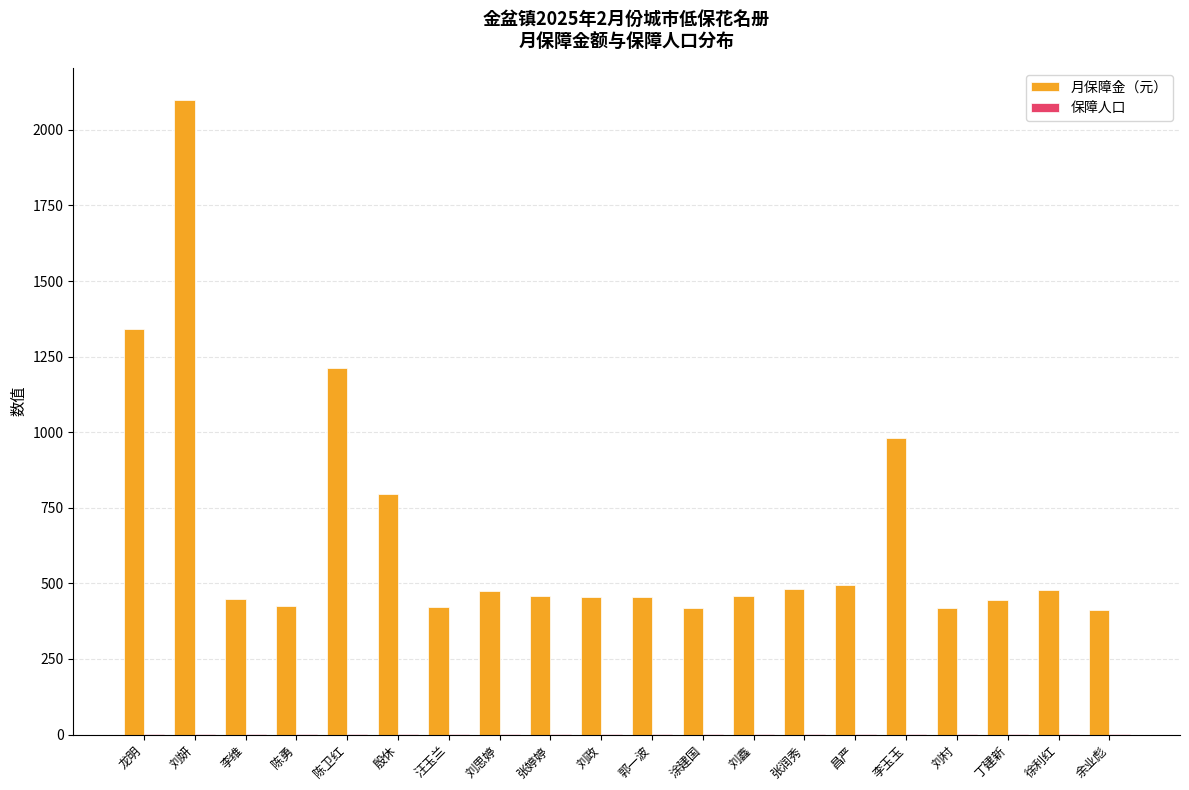

How many series are shown in this chart?

2